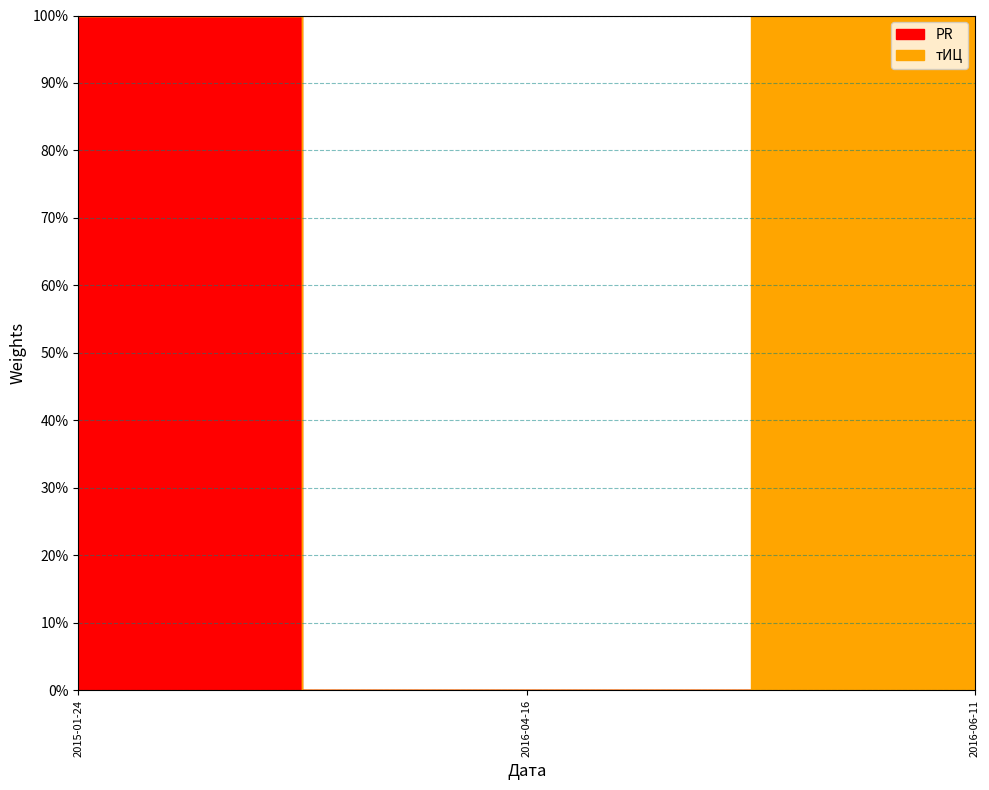

What is the label of the 1st point from the left?

2015-01-24